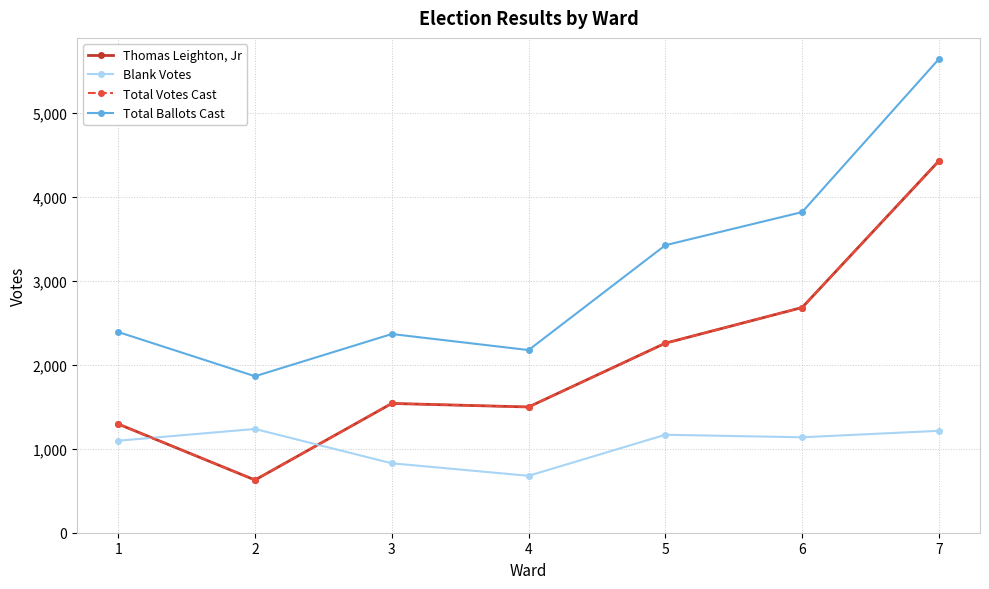

What is the value of the Thomas Leighton, Jr point at the 3rd from the left?

1540